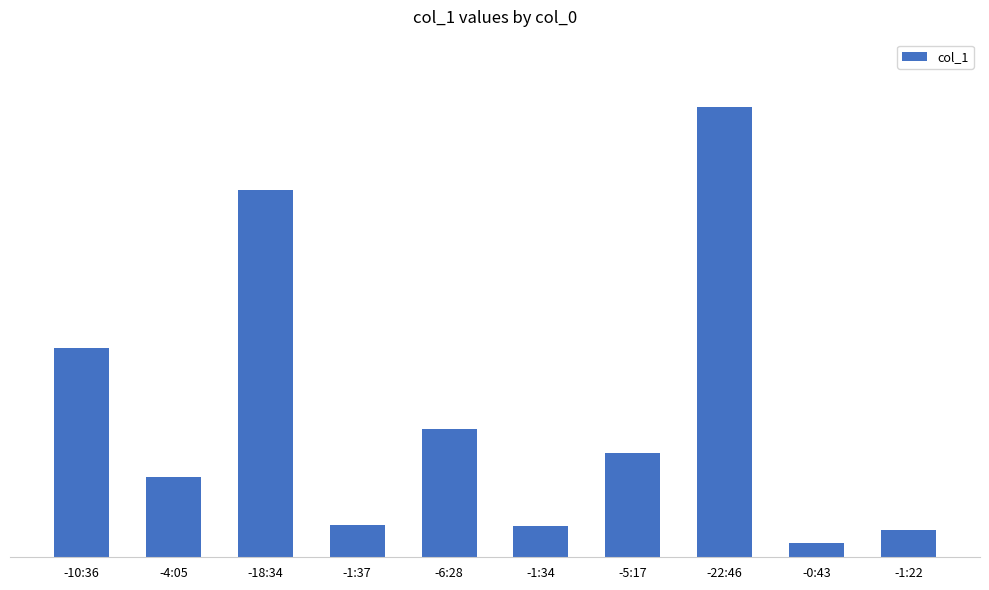

Does the chart contain any negative values?

No